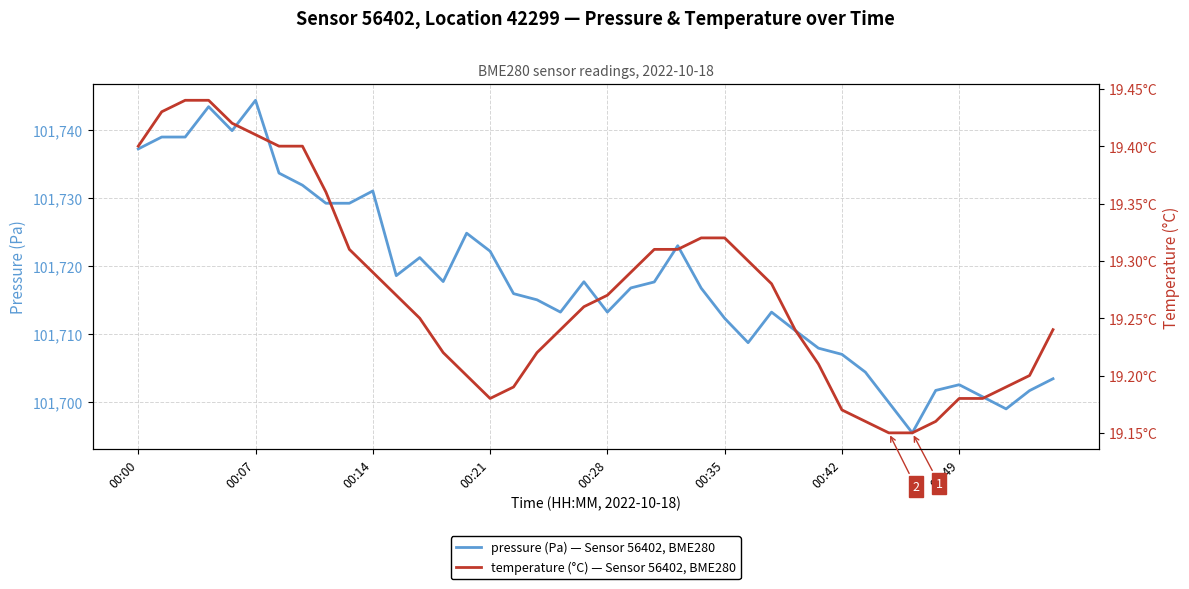

In temperature, how many points are lower than both neighbors (excluding endpoints)?

1